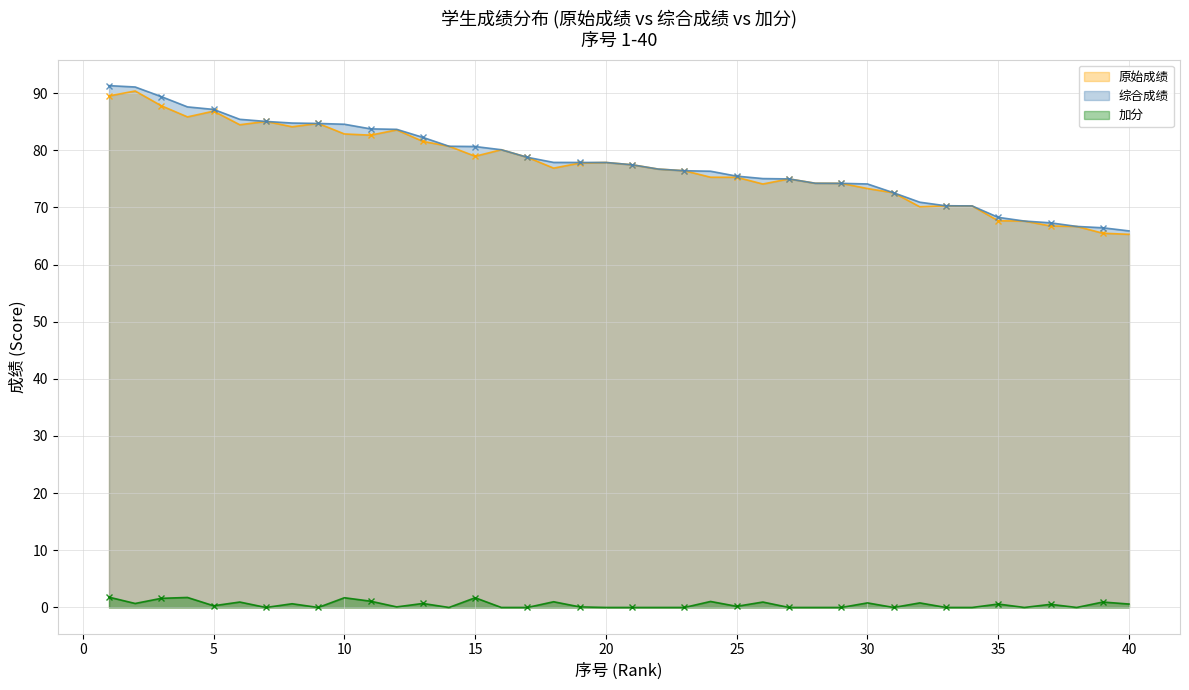

The 原始成绩 series shows 35.5 at 31. True or false?

False